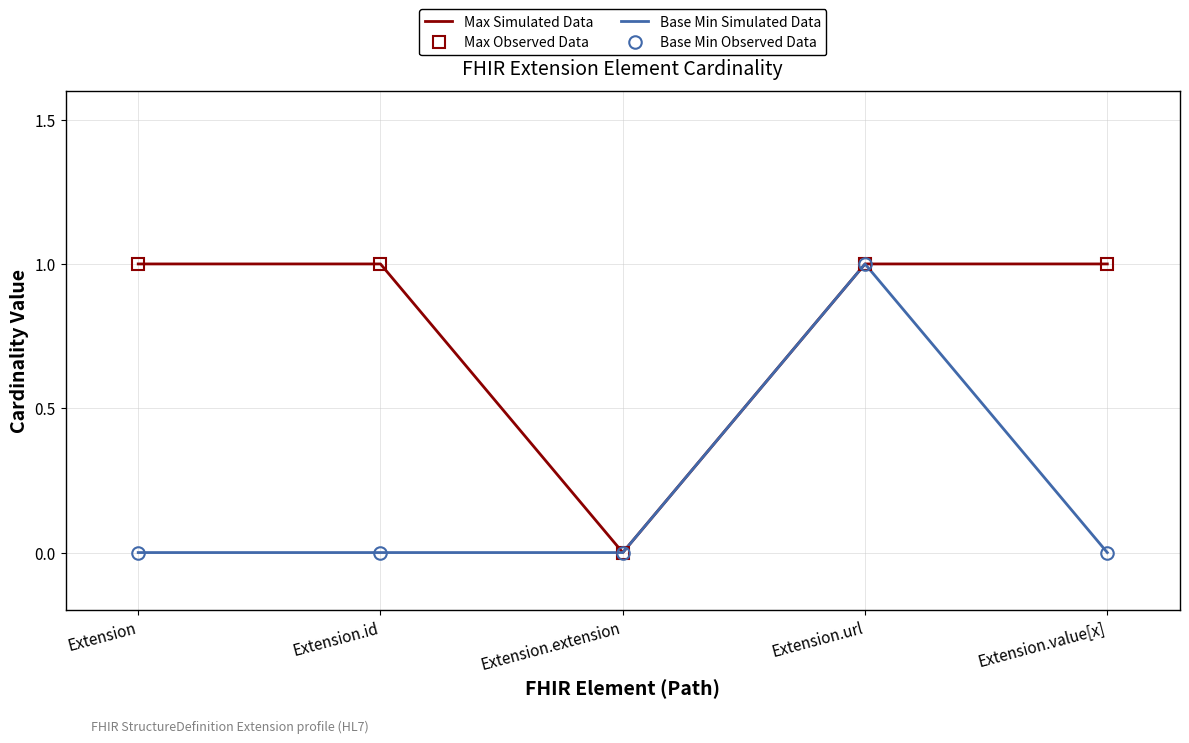

What is the label of the 5th point from the right?

Extension